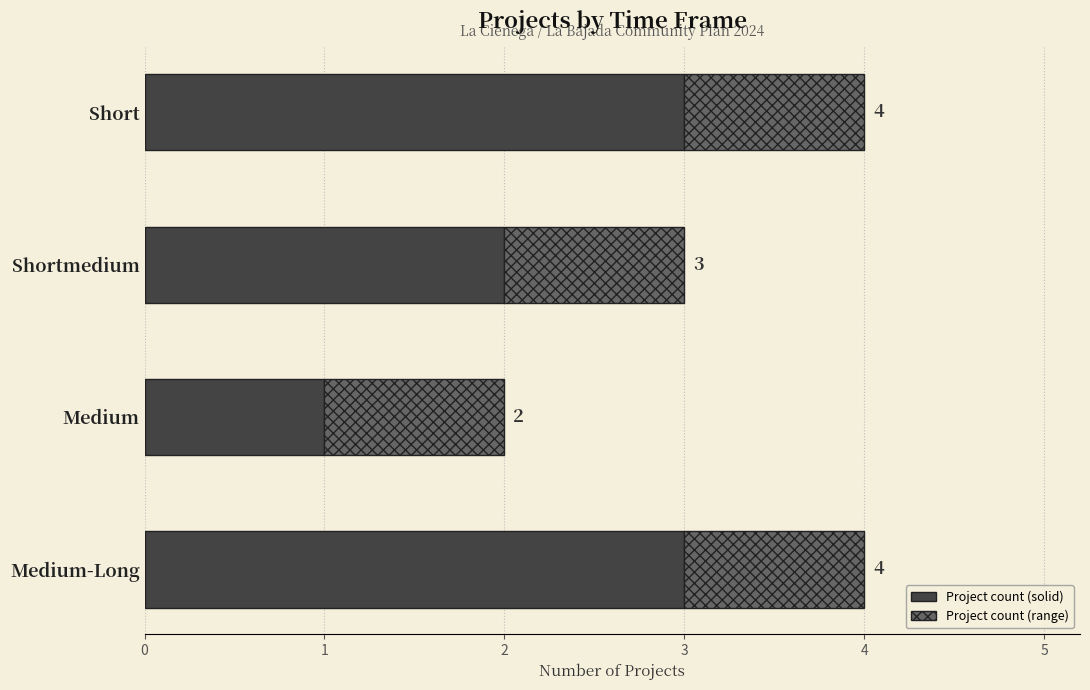

What is the total value across all series at Short?

4